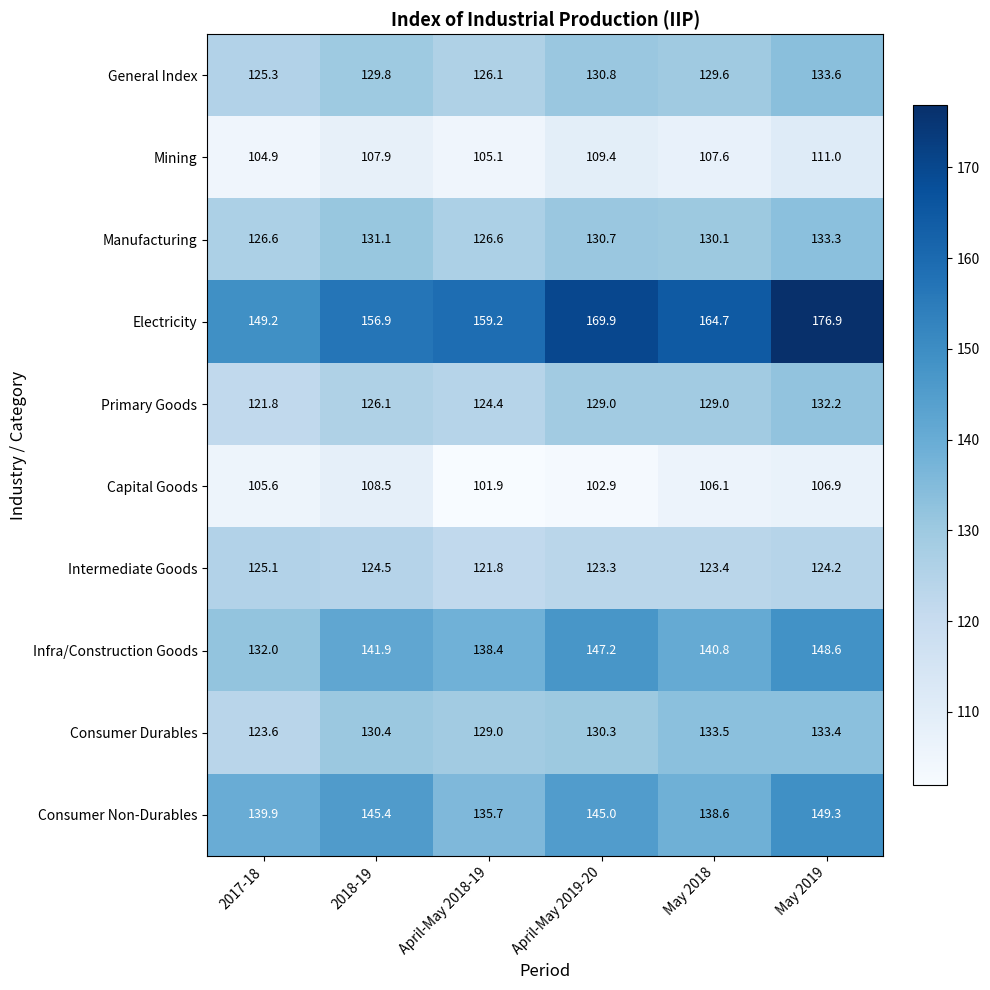

What is the maximum value shown in the chart?

176.9